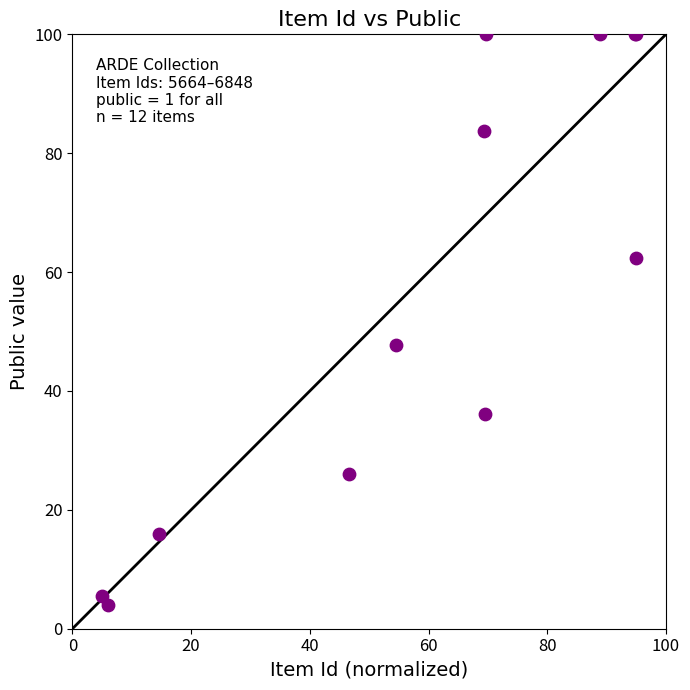

What Y value in the scatter plot is closest to 51?

47.7